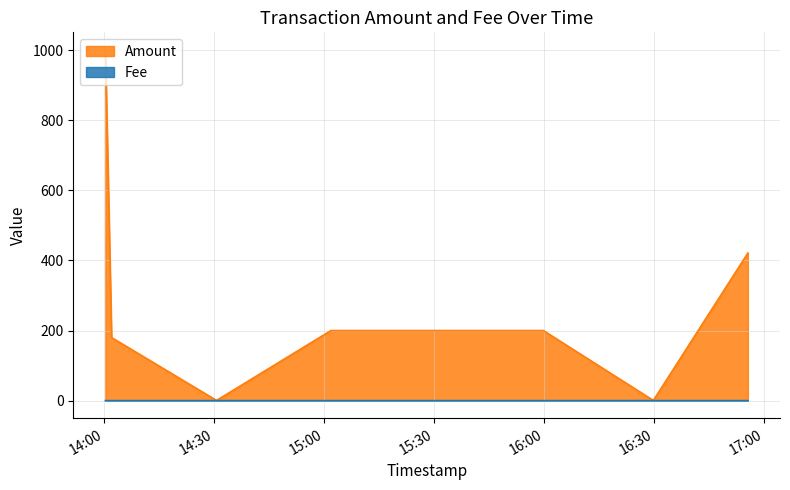

What are all the series names shown in the legend?

Amount, Fee